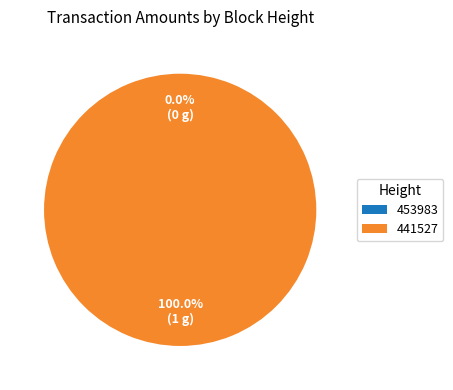

To the nearest percent, what is the difference between the largest and smallest slice percentages?

100%